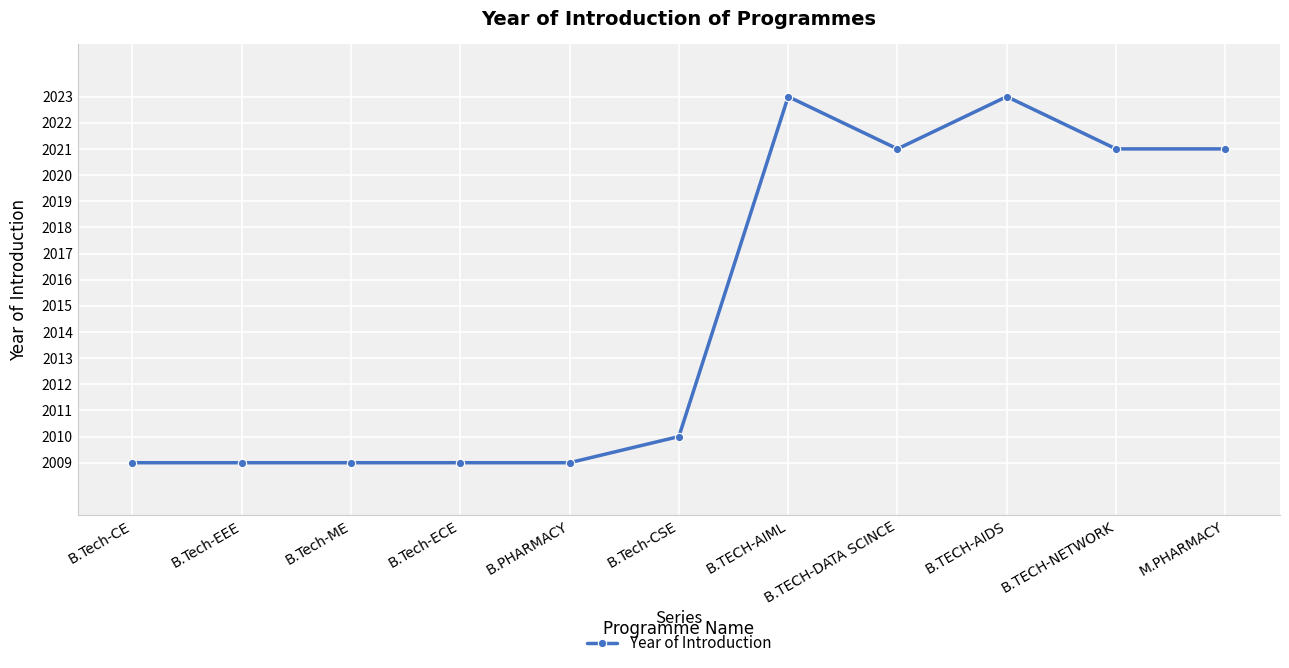

Reading left to right, extract all data points from this chart.

B.Tech-CE=2009	B.Tech-EEE=2009	B.Tech-ME=2009	B.Tech-ECE=2009	B.PHARMACY=2009	B.Tech-CSE=2010	B.TECH-AIML=2023	B.TECH-DATA SCINCE=2021	B.TECH-AIDS=2023	B.TECH-NETWORK=2021	M.PHARMACY=2021